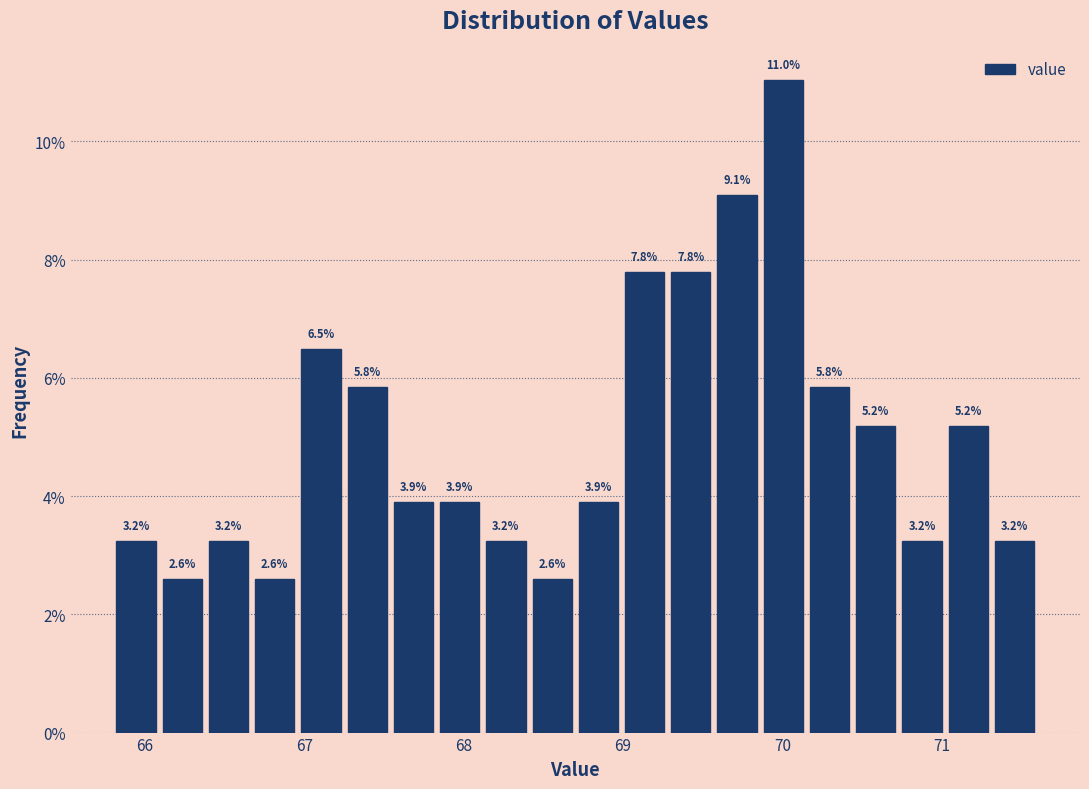

Read against the x-axis, roughly where is the centre of the tallest bar?

70.0